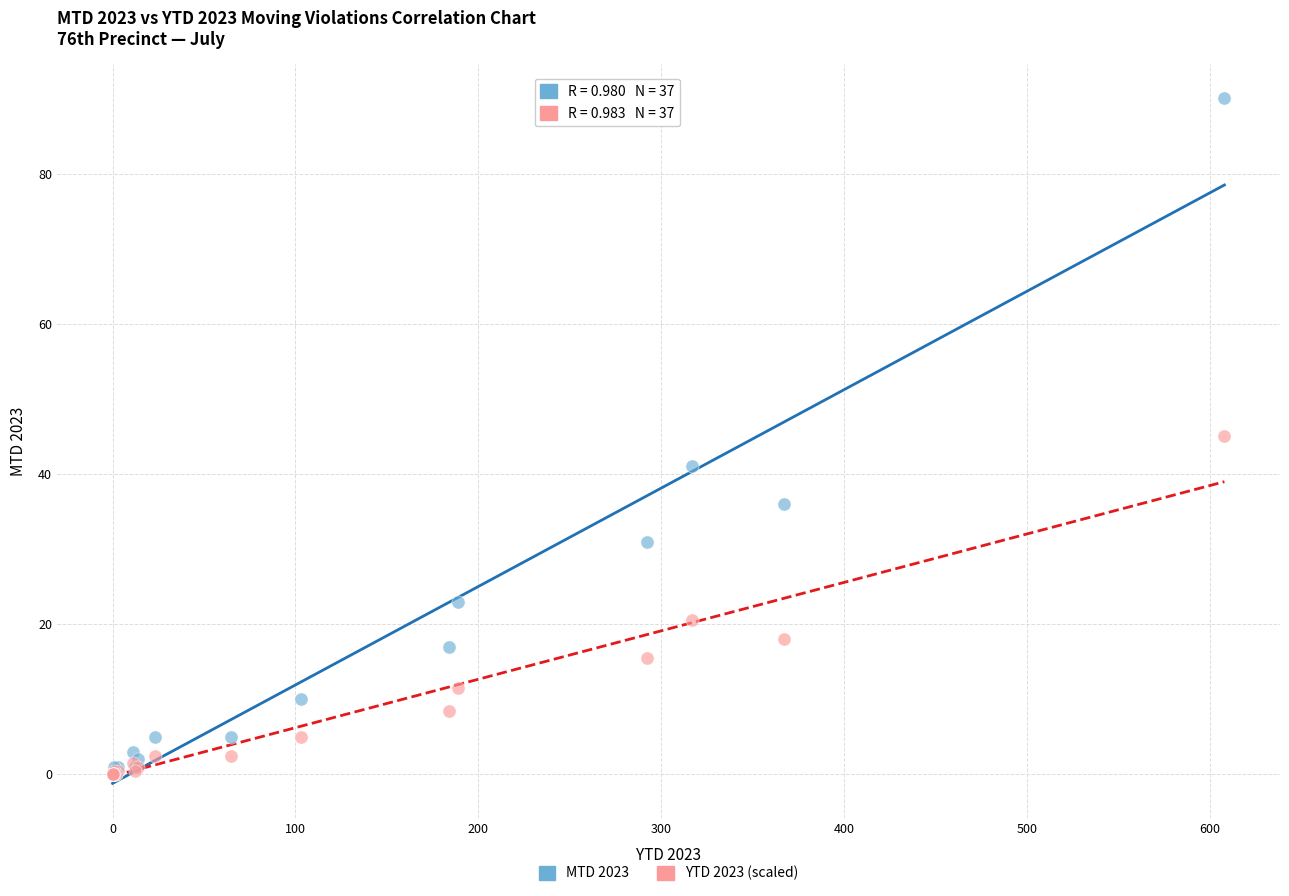

Which series reaches the maximum Y coordinate?

MTD 2023